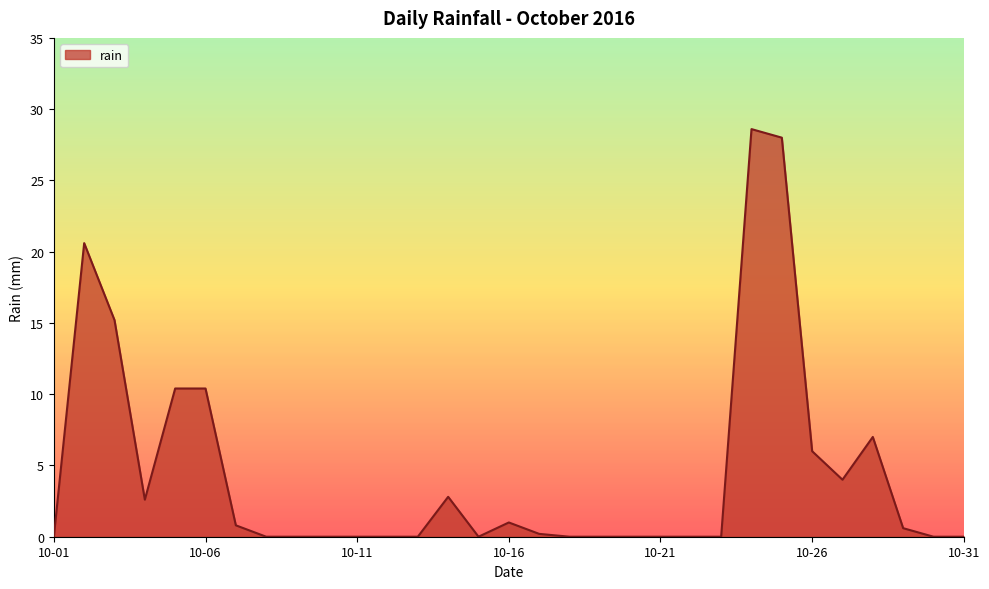

What is the difference between the maximum and minimum values?

28.6